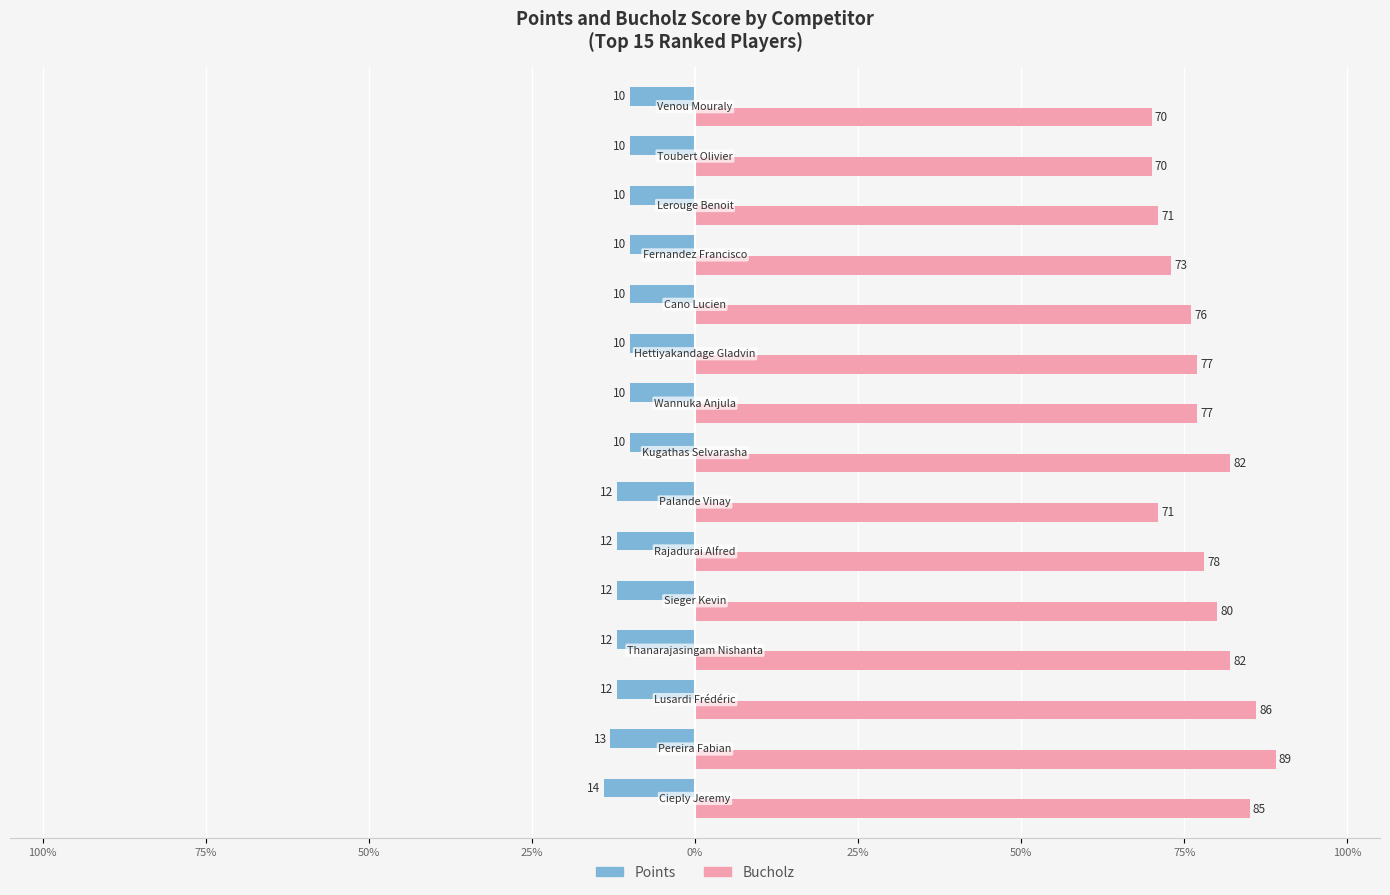

What are all the series names shown in the legend?

Points, Bucholz